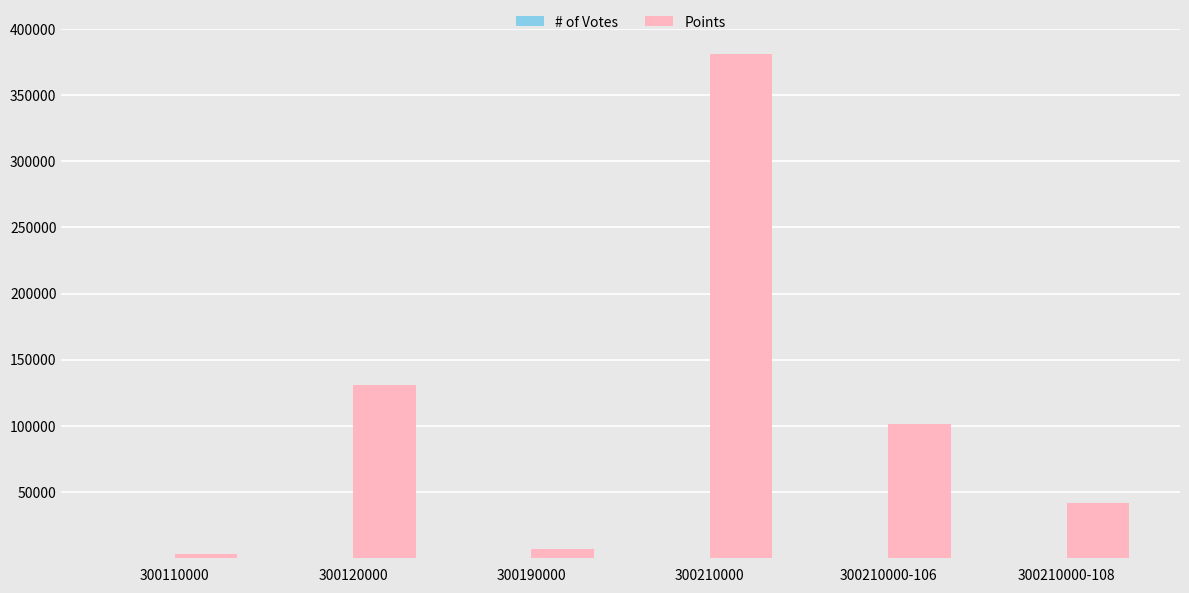

Does the chart contain stacked bars?

No